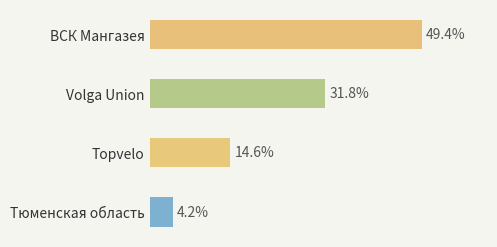

Are the bars horizontal?

Yes